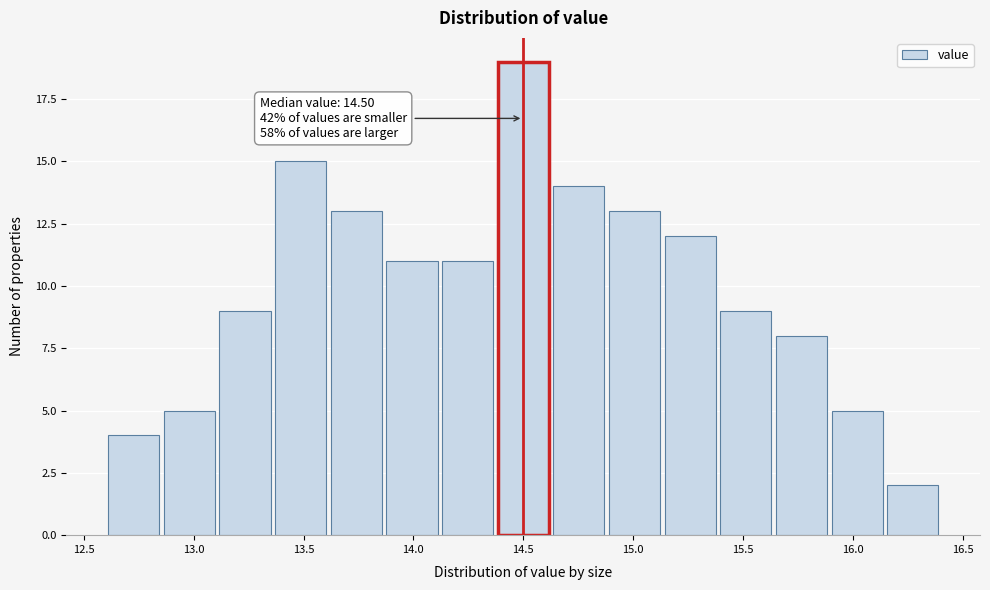

Over which range of the x-axis is the bar tallest?

14.35 to 14.65